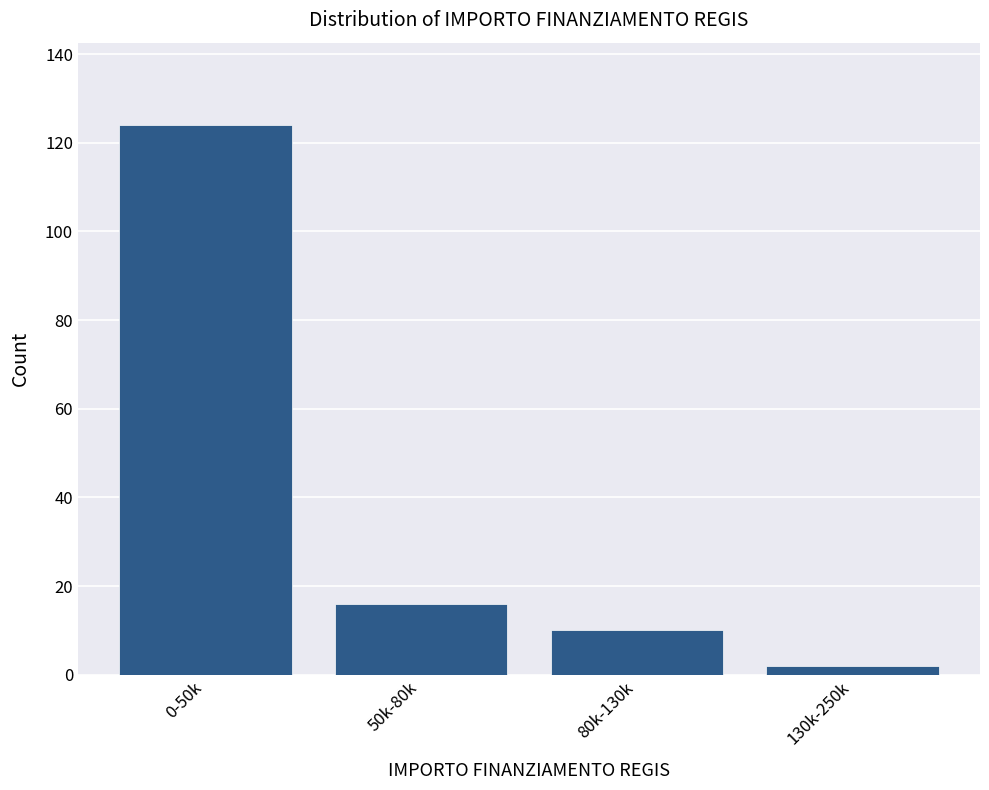

Reading left to right, list all the values displayed in this chart.

0-50k=124	50k-80k=16	80k-130k=10	130k-250k=2